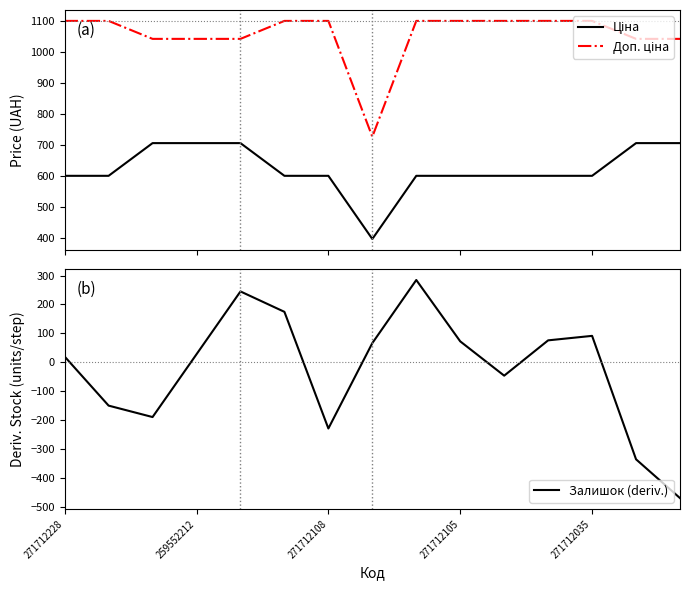

What are all the series names shown in the legend?

Ціна, Доп. ціна, Залишок (deriv.)